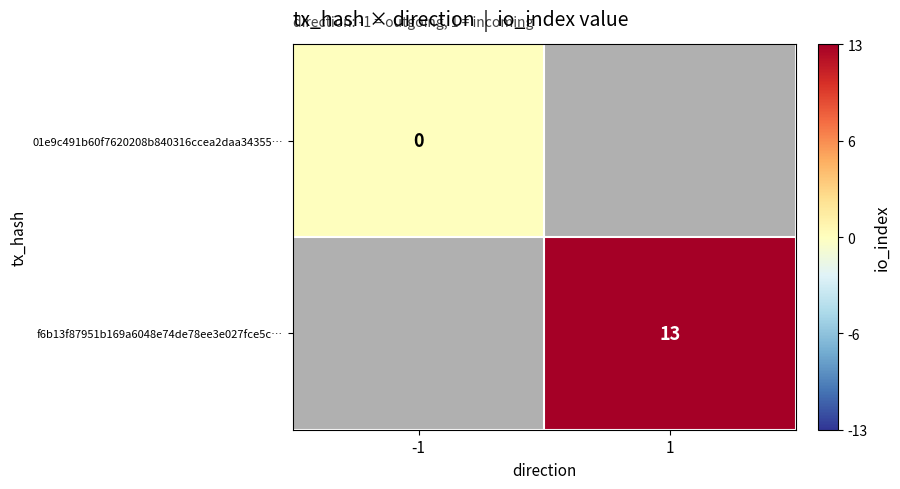

How many series are shown in this chart?

2